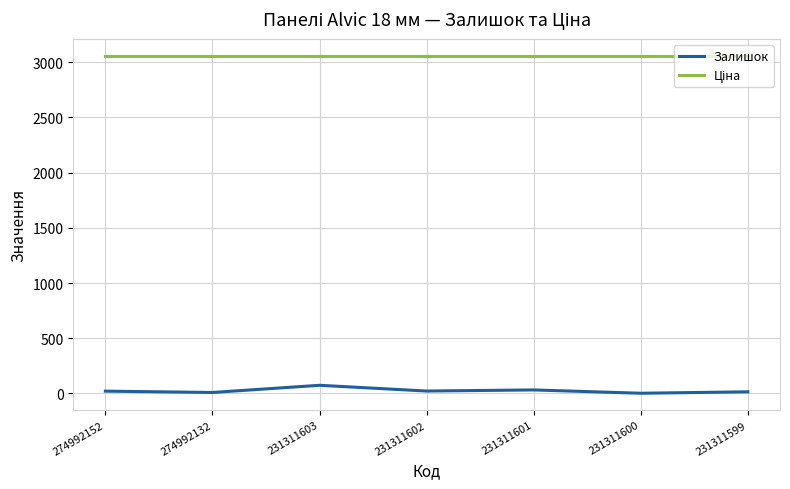

Which series has the widest spread of values?

Залишок